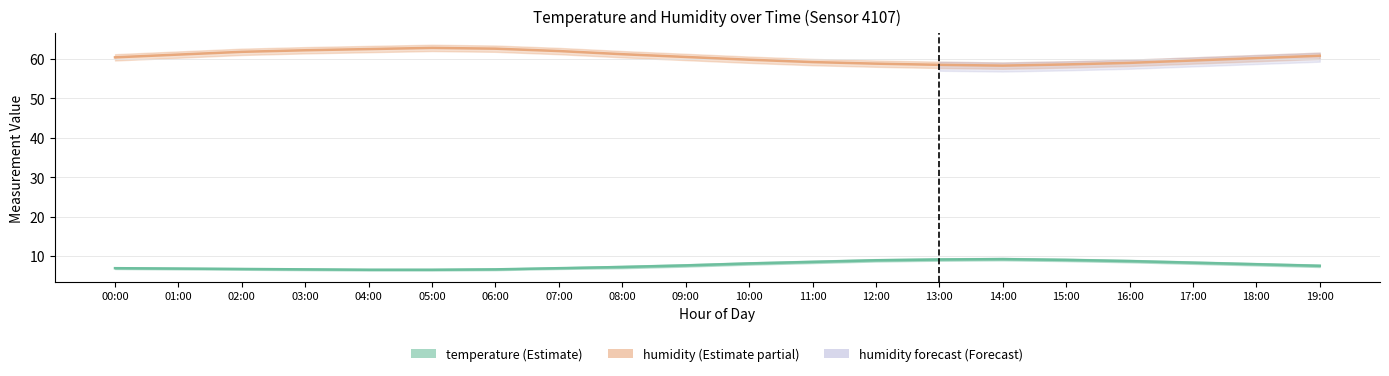

What value does the humidity series have at 17:00?

59.6